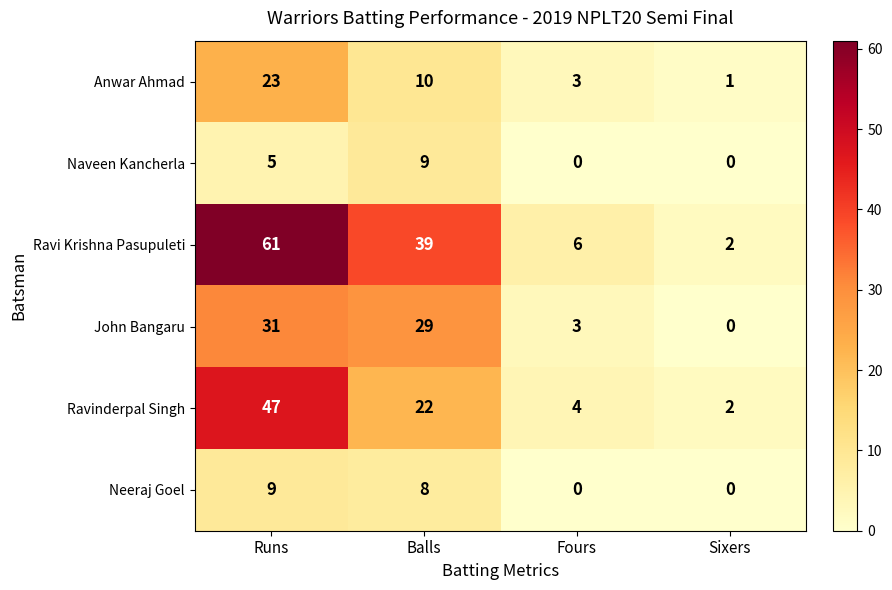

Between Runs and Fours, which series saw the biggest shift?

Ravi Krishna Pasupuleti